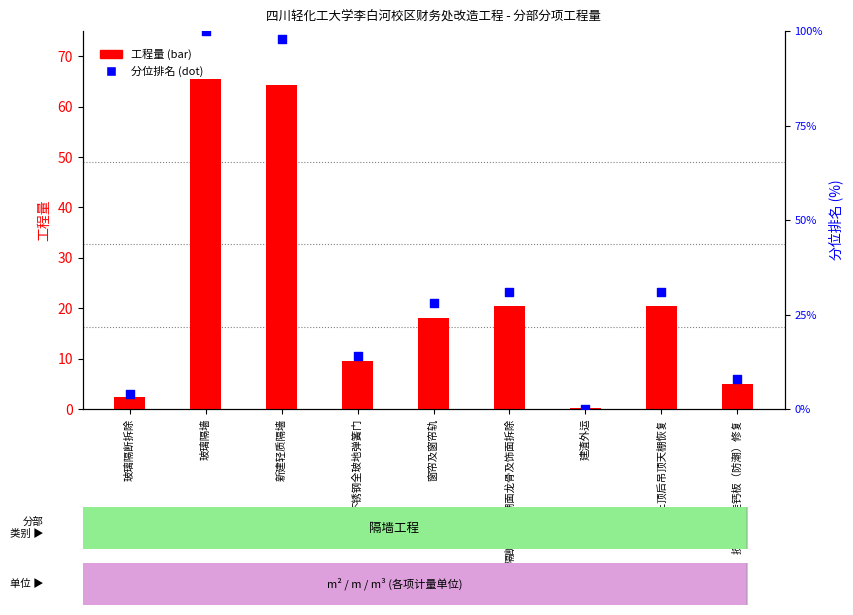

Is the value of 工程量 at 损坏覆膜硅钙板（防潮）修复 greater than the value of 分位排名 at 玻璃隔墙?

No